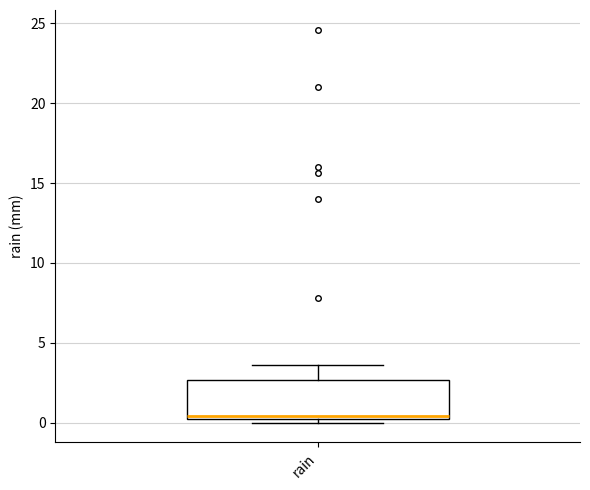

Where does the upper whisker of the box for rain end on the y-axis? The values are not printed on the chart, so give them approximately, as read against the axis.

3.5